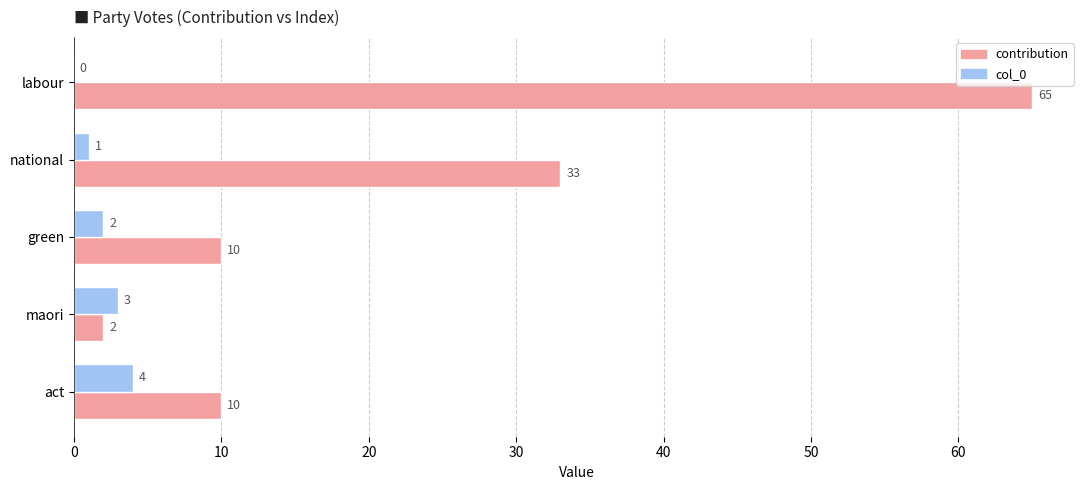

Is the value of col_0 at labour greater than the value of contribution at maori?

No